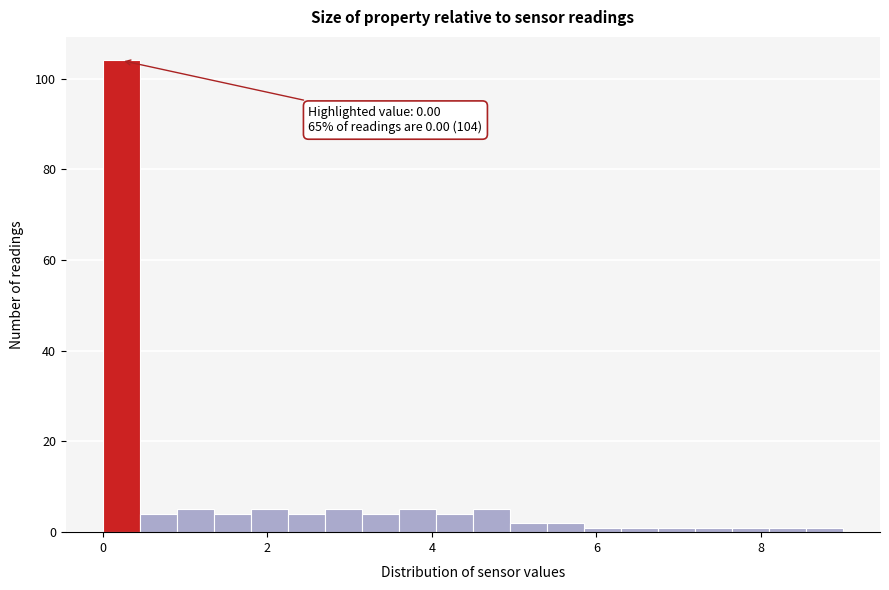

Read against the x-axis, roughly where is the centre of the tallest bar?

0.2